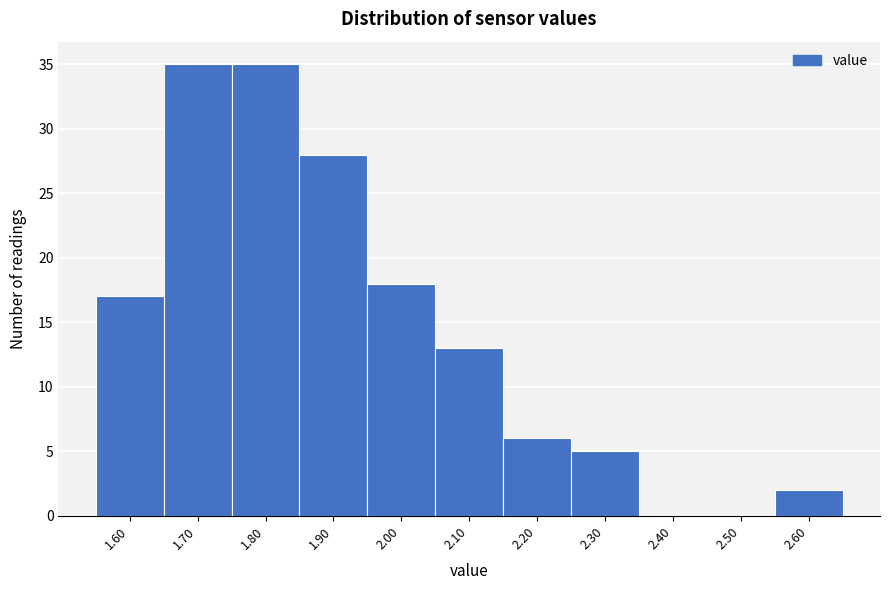

Reading left to right, what are all the values shown in this chart?

1.60=17	1.70=35	1.80=35	1.90=28	2.00=18	2.10=13	2.20=6	2.30=5	2.40=0	2.50=0	2.60=2